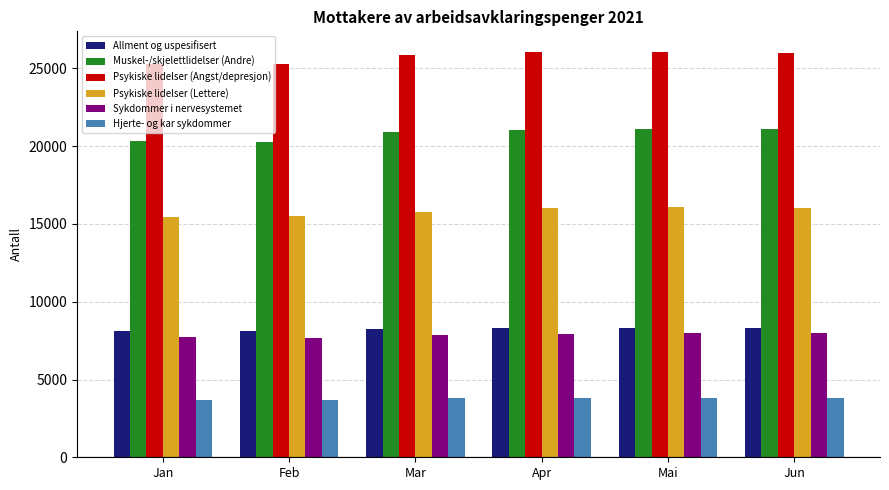

What is the difference between the maximum and minimum values in the Psykiske lidelser (Angst/depresjon) series?

817